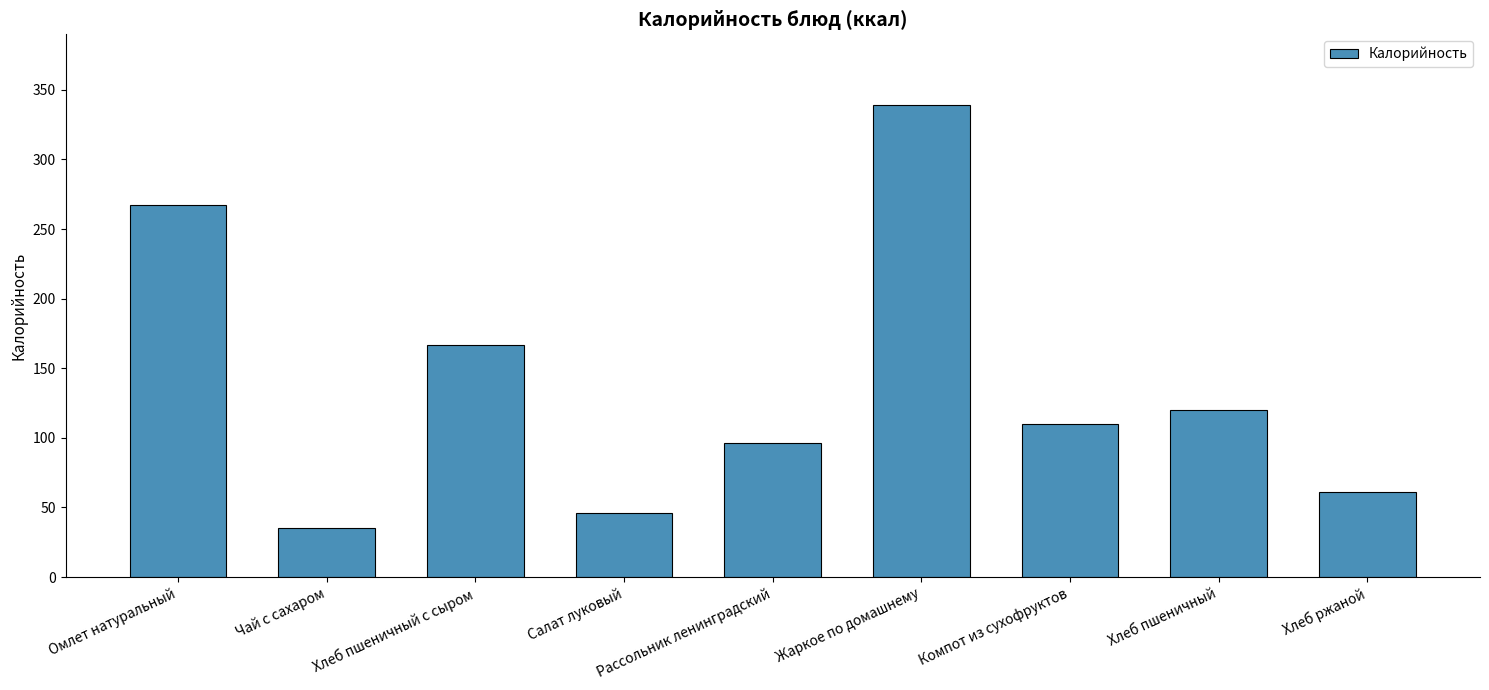

Where is the data nearest to the value 187?

Хлеб пшеничный с сыром